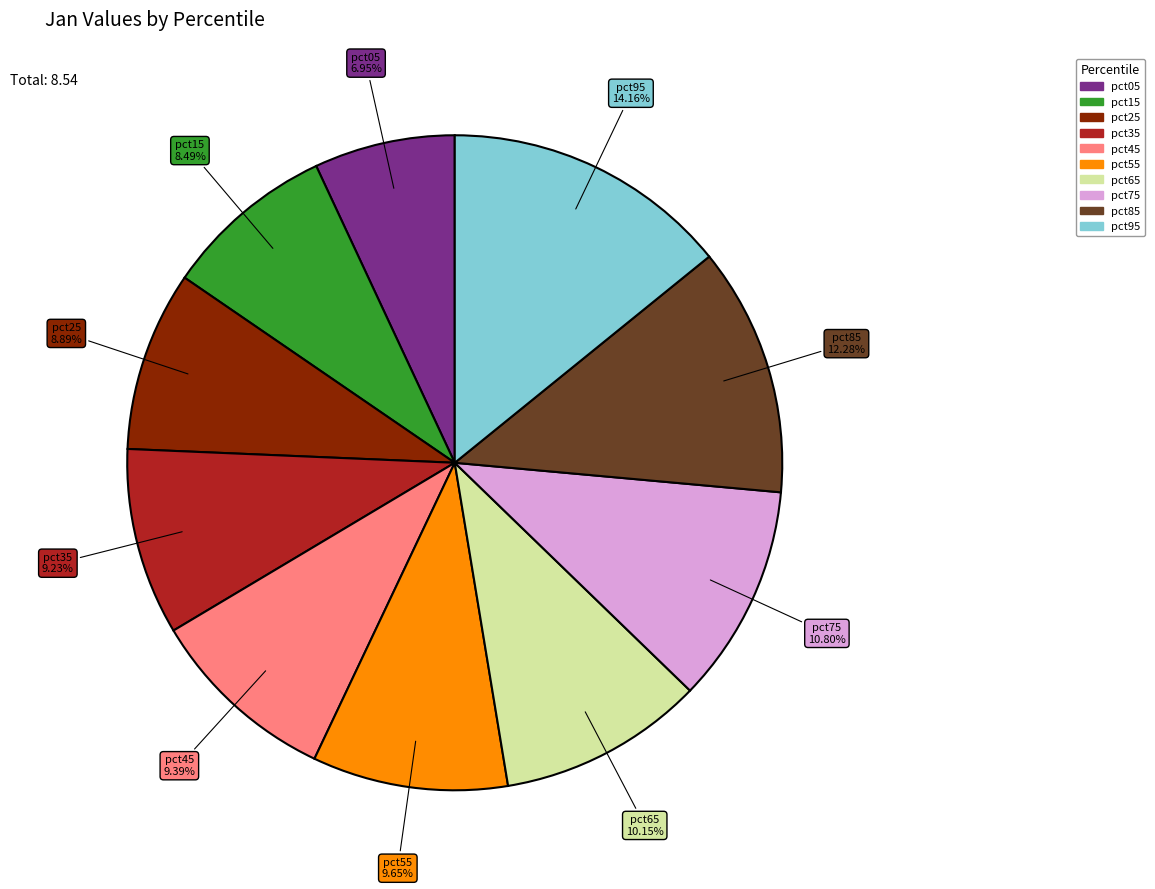

Count the number of slices in the pie.

10